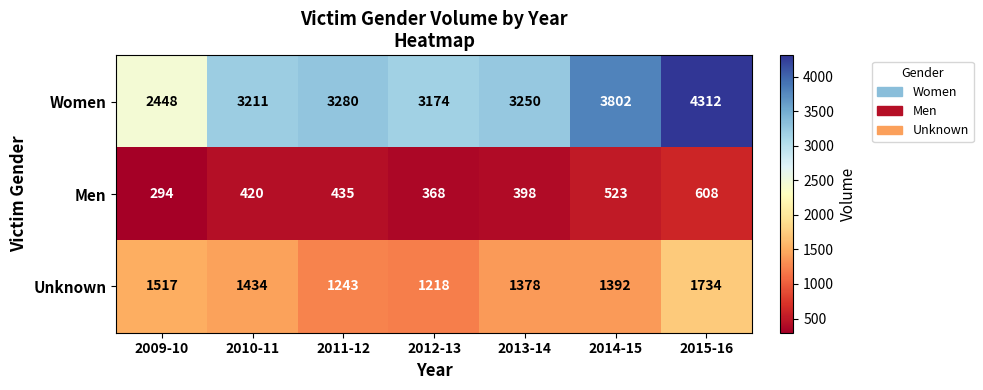

The Unknown series shows 1734 at 2015-16. True or false?

True